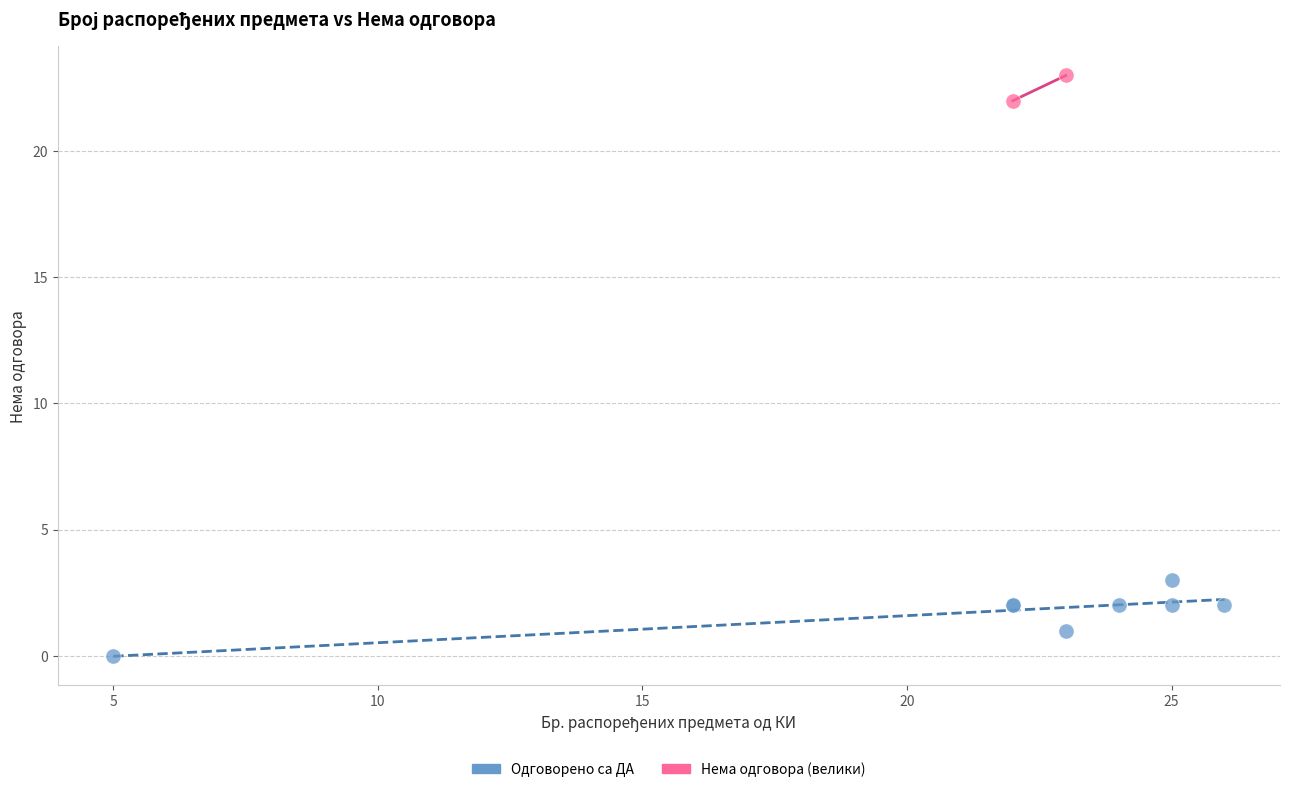

Which series contains the highest Y value?

Нема одговора (велики)